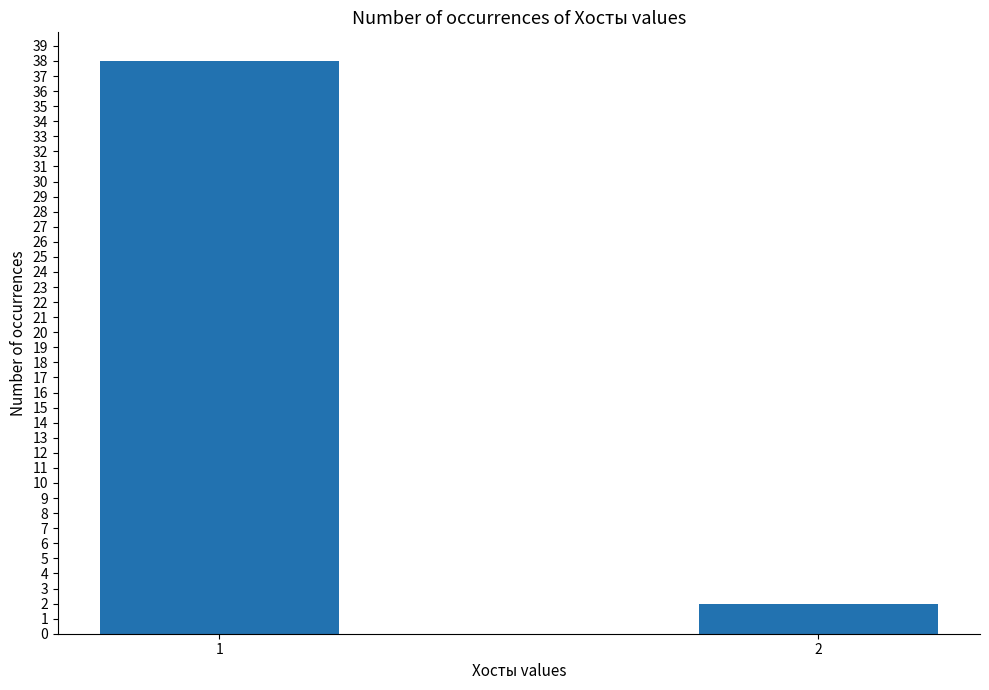

Reading left to right, list all the values displayed in this chart.

1=38	2=2